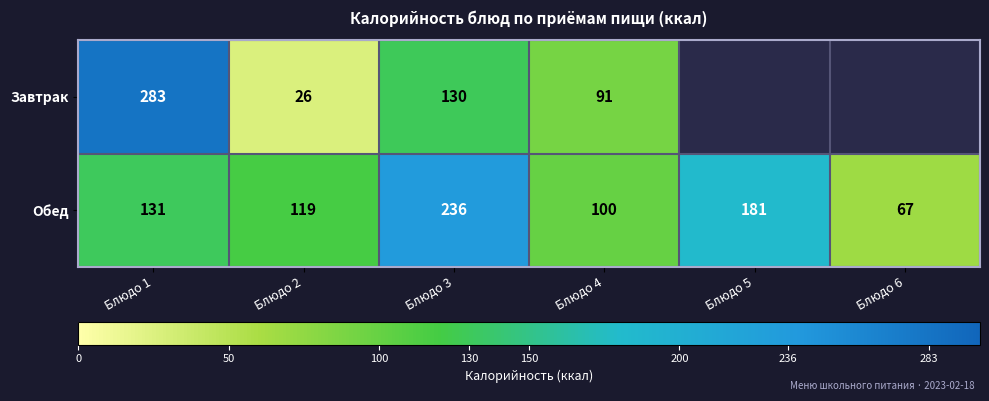

What is the spread (max minus min) of values at Блюдо 1?

152